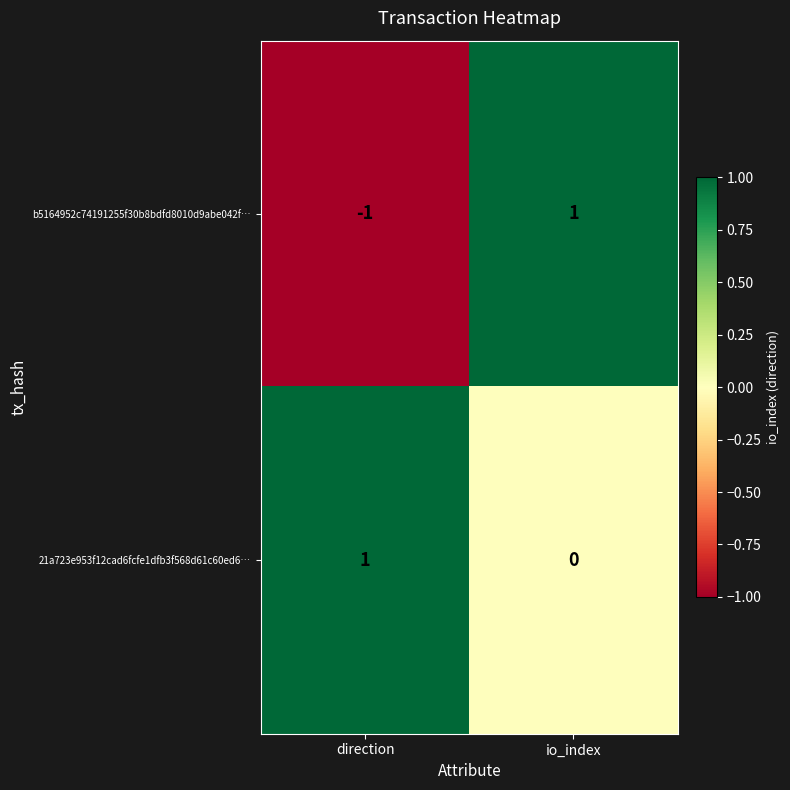

At io_index, list the series in order from smallest to largest.

21a723e953f12cad6fcfe1dfb3f568d61c60ed6…, b5164952c74191255f30b8bdfd8010d9abe042f…